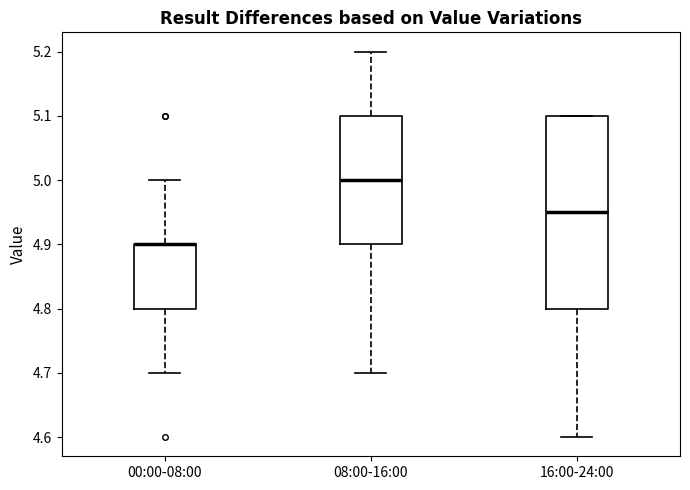

Which box is the tallest, from its lower edge to its upper edge?

16:00-24:00